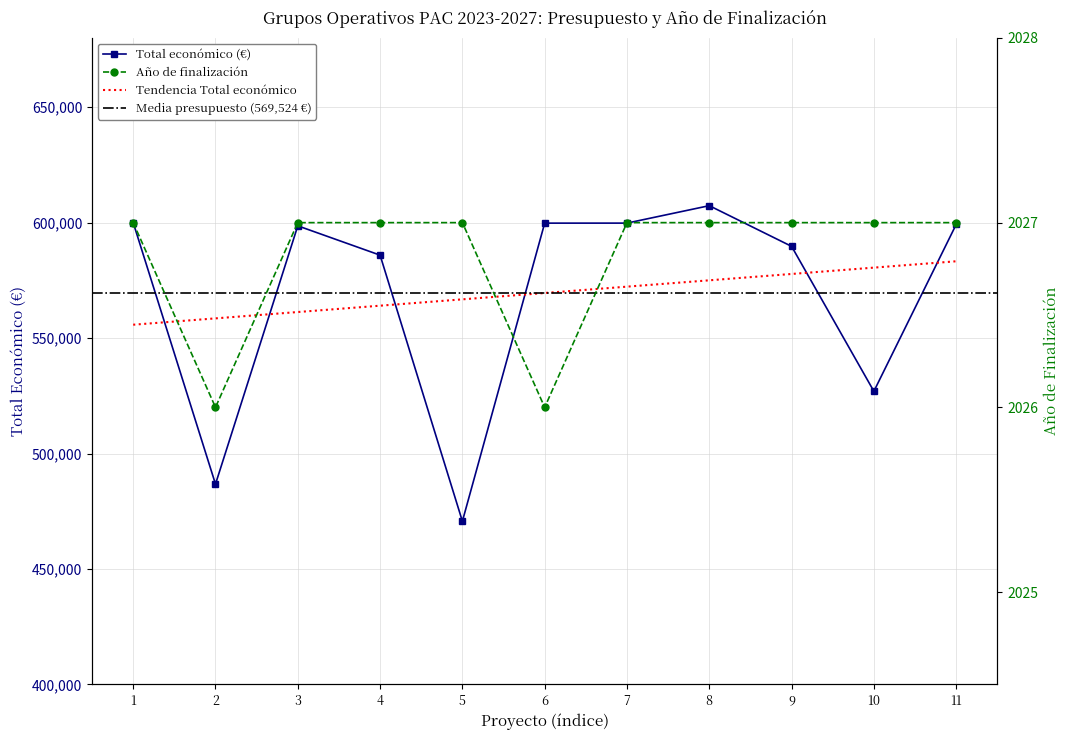

What is the value of the Total económico (€) point at the 5th from the left?

470675